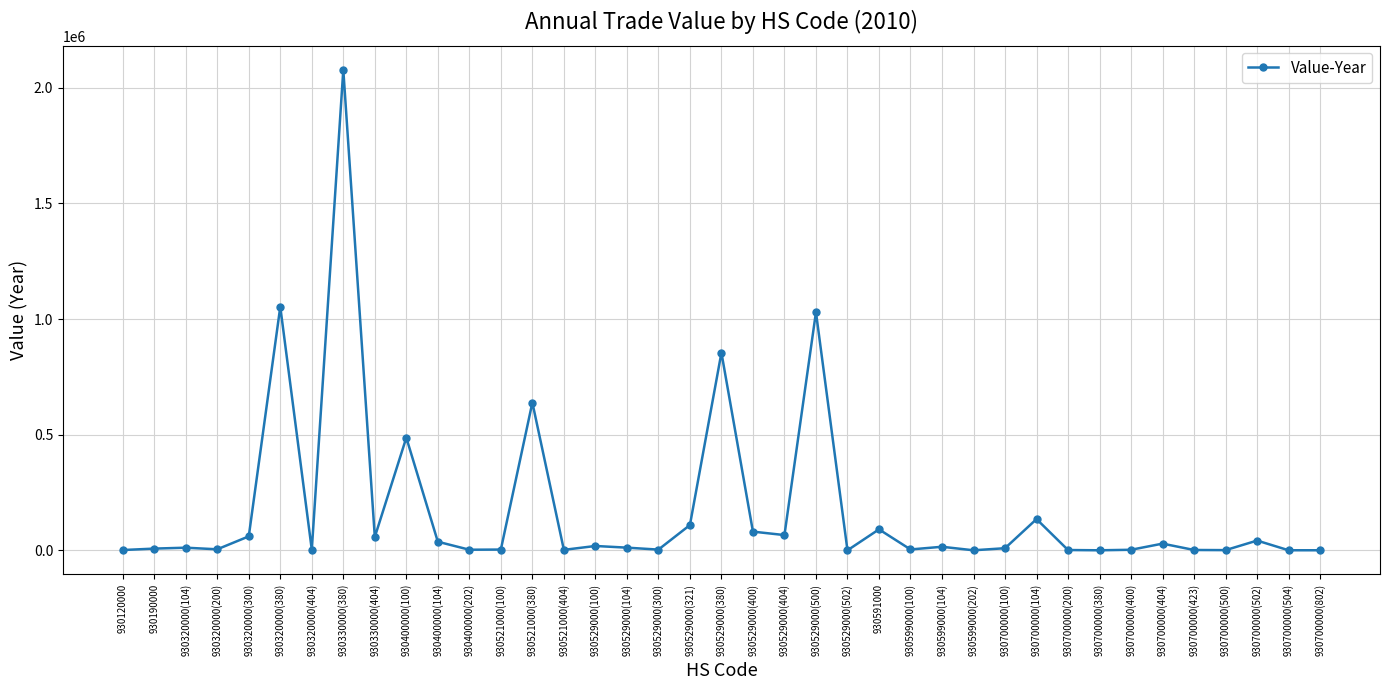

What is the maximum value shown in the chart?

2077394